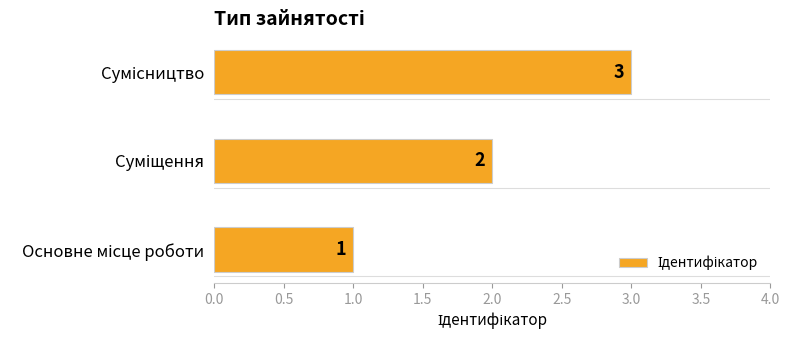

What is the minimum value shown in the chart?

1